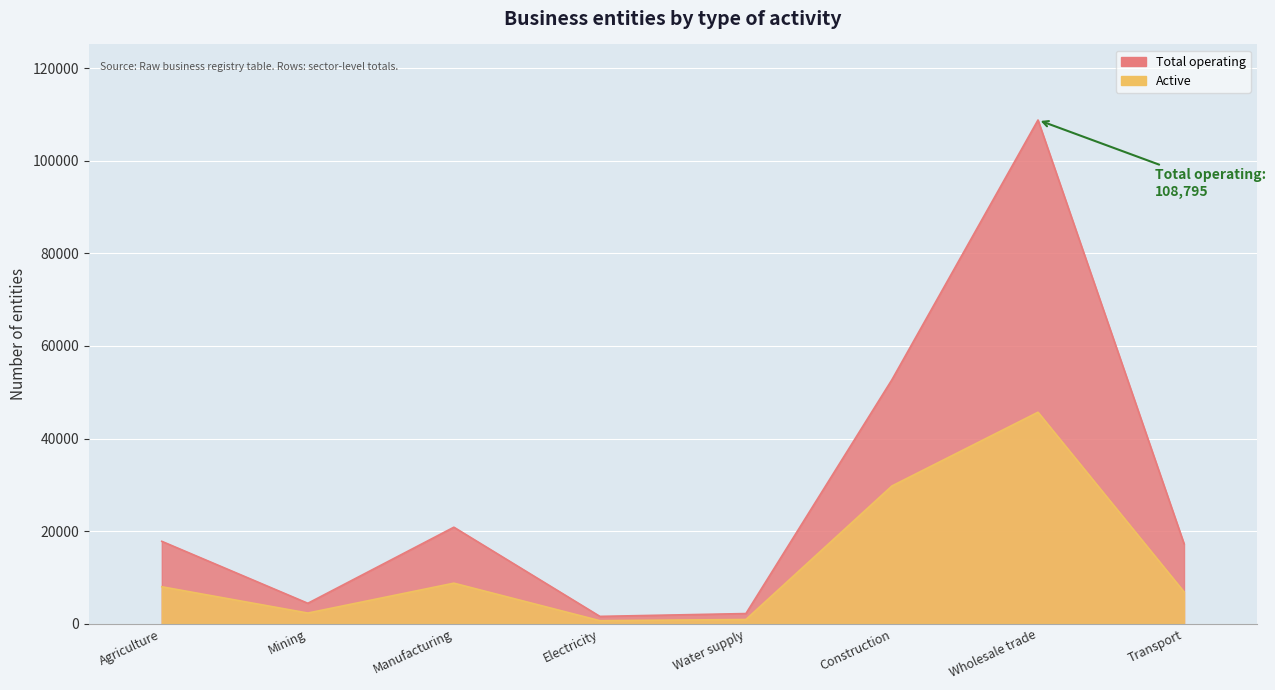

How many interior local peaks does the Total operating series have?

2